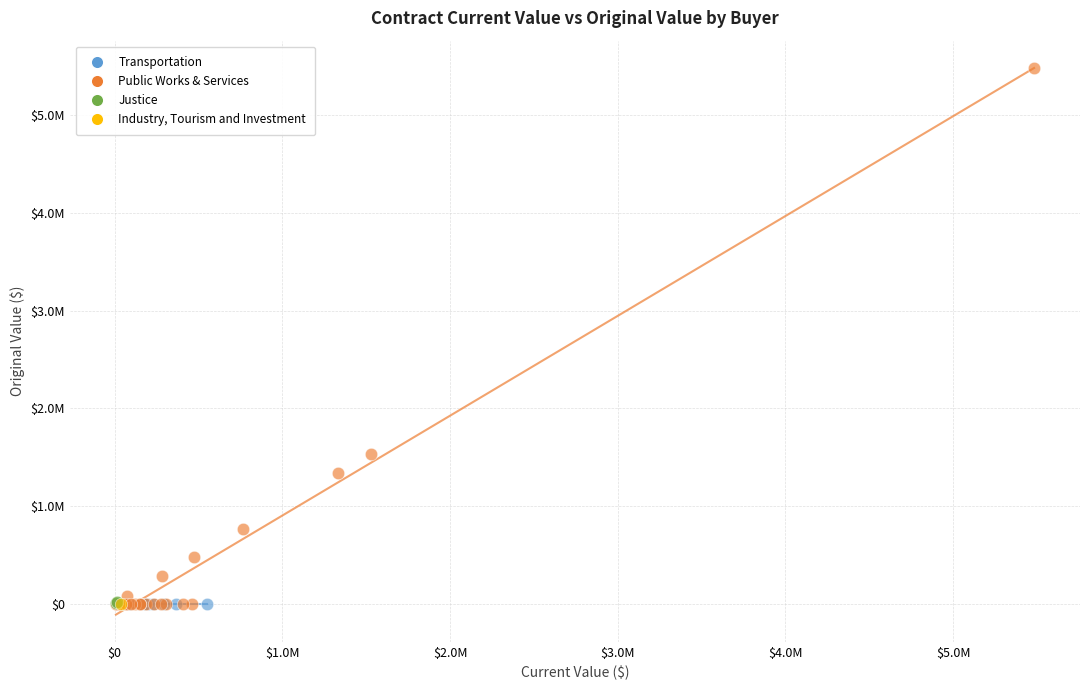

What are all the series names shown in the legend?

Transportation, Public Works & Services, Justice, Industry, Tourism and Investment